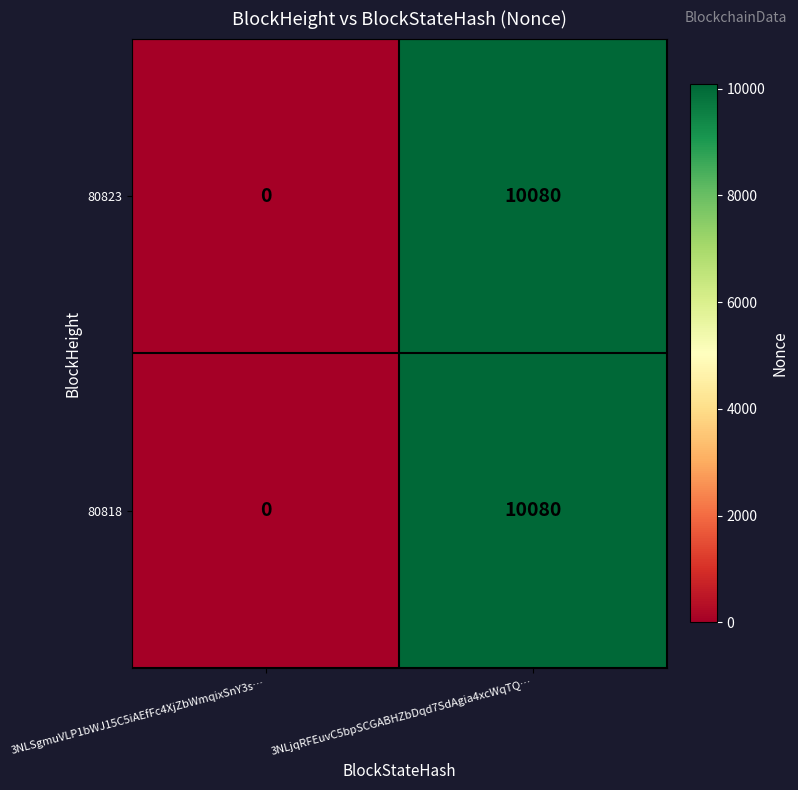

At how many categories does at least one series exceed 964?

1